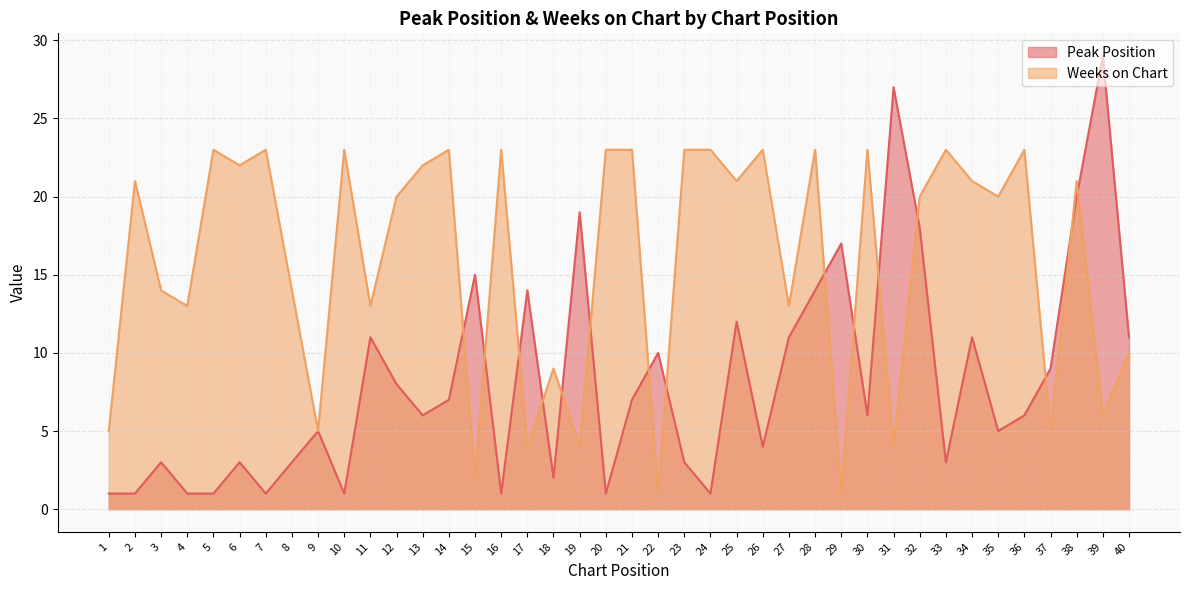

Which series has the largest range (max minus min)?

Peak Position